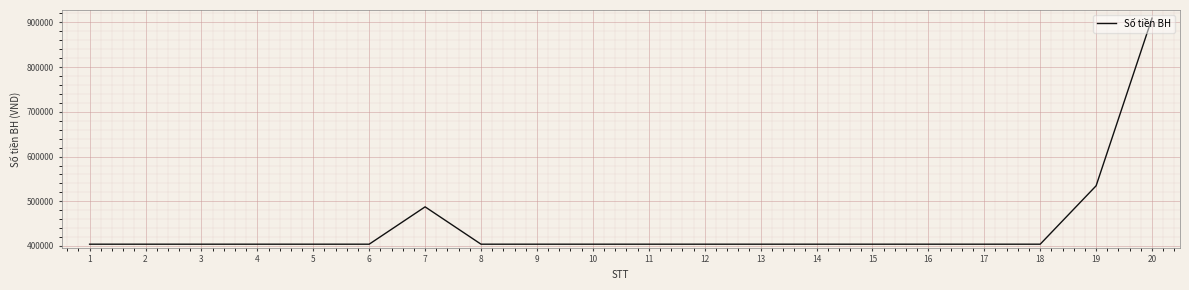

Approximately how many times larger is the value at 11 compared to 9?

1.0